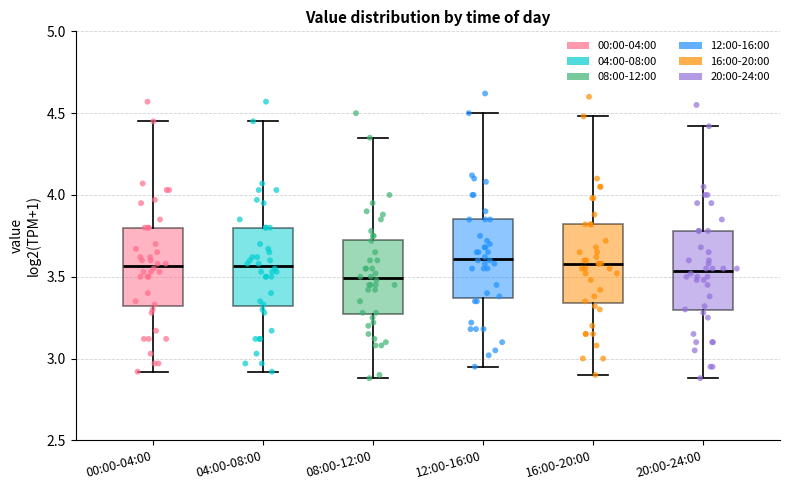

Reading left to right, transcribe this box plot: for each box, give where its median line is, the range the box spans, and where its two whiskers end, as read against the y-axis. The values are not printed on the chart, so give them approximately, as read against the axis.

00:00-04:00: median 3.55, box 3.30 to 3.80, whiskers 2.90 to 4.45
04:00-08:00: median 3.55, box 3.30 to 3.80, whiskers 2.90 to 4.45
08:00-12:00: median 3.50, box 3.25 to 3.75, whiskers 2.90 to 4.35
12:00-16:00: median 3.60, box 3.35 to 3.85, whiskers 2.95 to 4.50
16:00-20:00: median 3.60, box 3.35 to 3.80, whiskers 2.90 to 4.50
20:00-24:00: median 3.55, box 3.30 to 3.80, whiskers 2.90 to 4.40